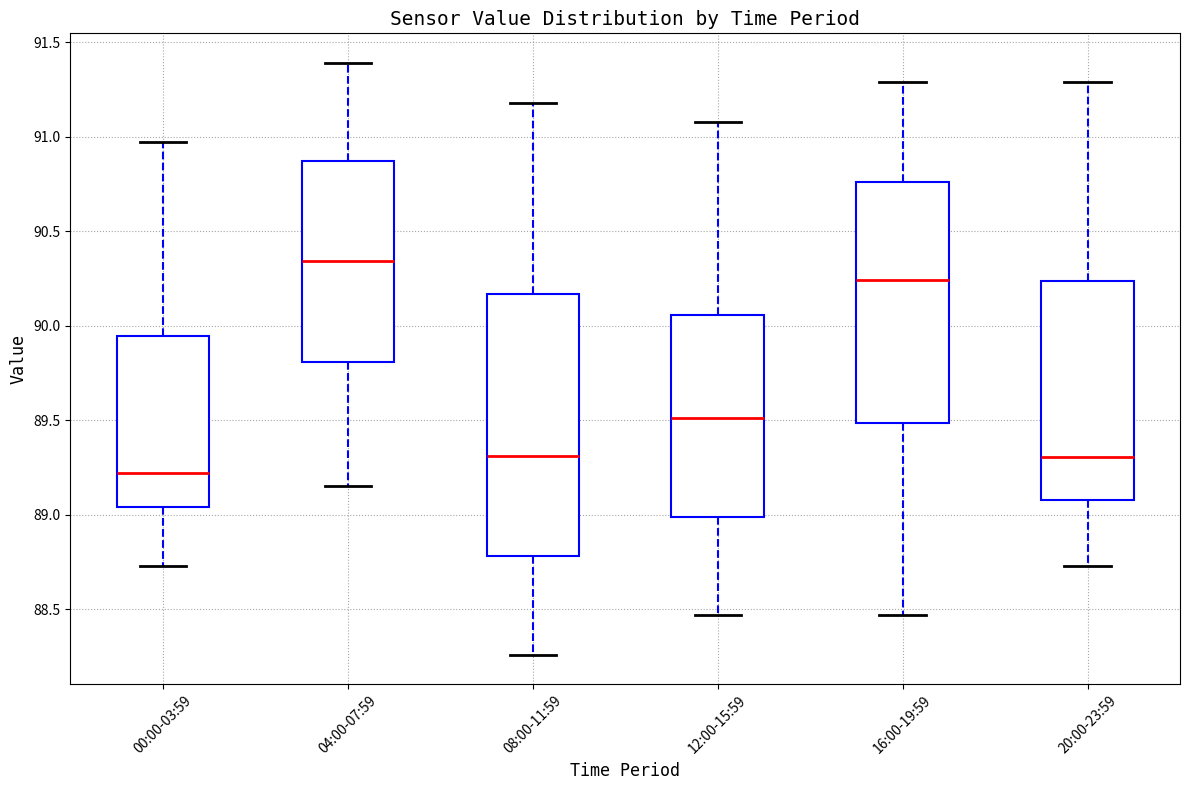

Reading left to right, read every box against the y-axis: the position of its median line, the range the box covers, and the ends of its whiskers. The values are not printed on the chart, so give them approximately, as read against the axis.

00:00-03:59: median 89.20, box 89.05 to 89.95, whiskers 88.75 to 90.95
04:00-07:59: median 90.35, box 89.80 to 90.85, whiskers 89.15 to 91.40
08:00-11:59: median 89.30, box 88.80 to 90.15, whiskers 88.25 to 91.20
12:00-15:59: median 89.50, box 89.00 to 90.05, whiskers 88.45 to 91.10
16:00-19:59: median 90.25, box 89.50 to 90.75, whiskers 88.45 to 91.30
20:00-23:59: median 89.30, box 89.10 to 90.25, whiskers 88.75 to 91.30